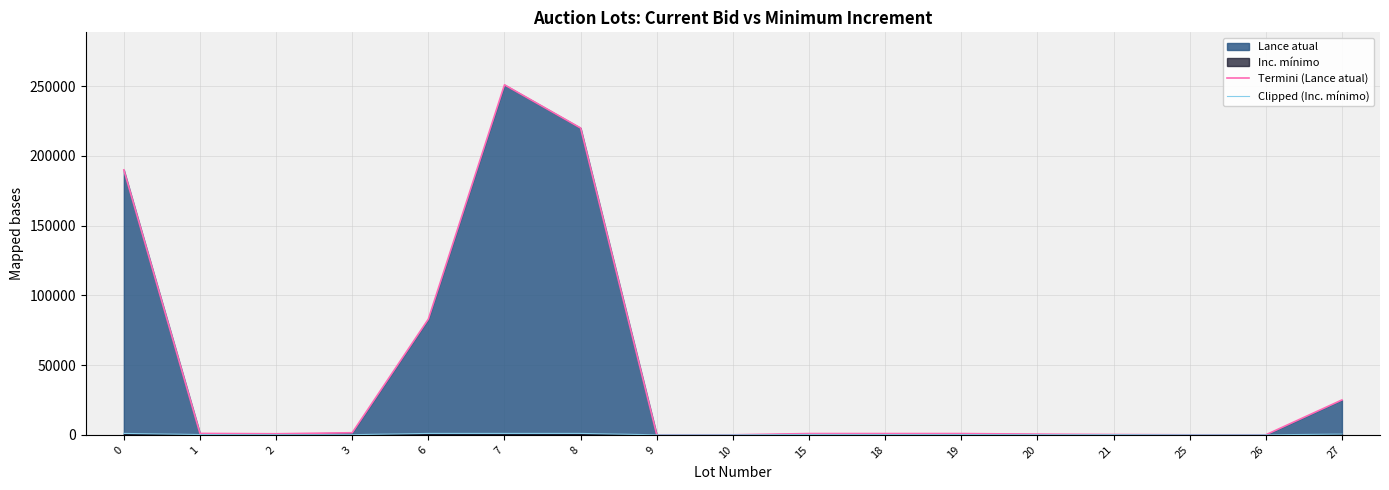

True or false: Clipped (Inc. mínimo) and Termini (Lance atual) intersect in this chart.

False